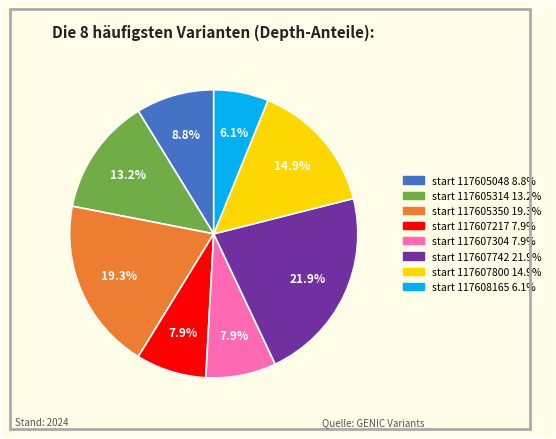

Does any single category account for the majority?

No